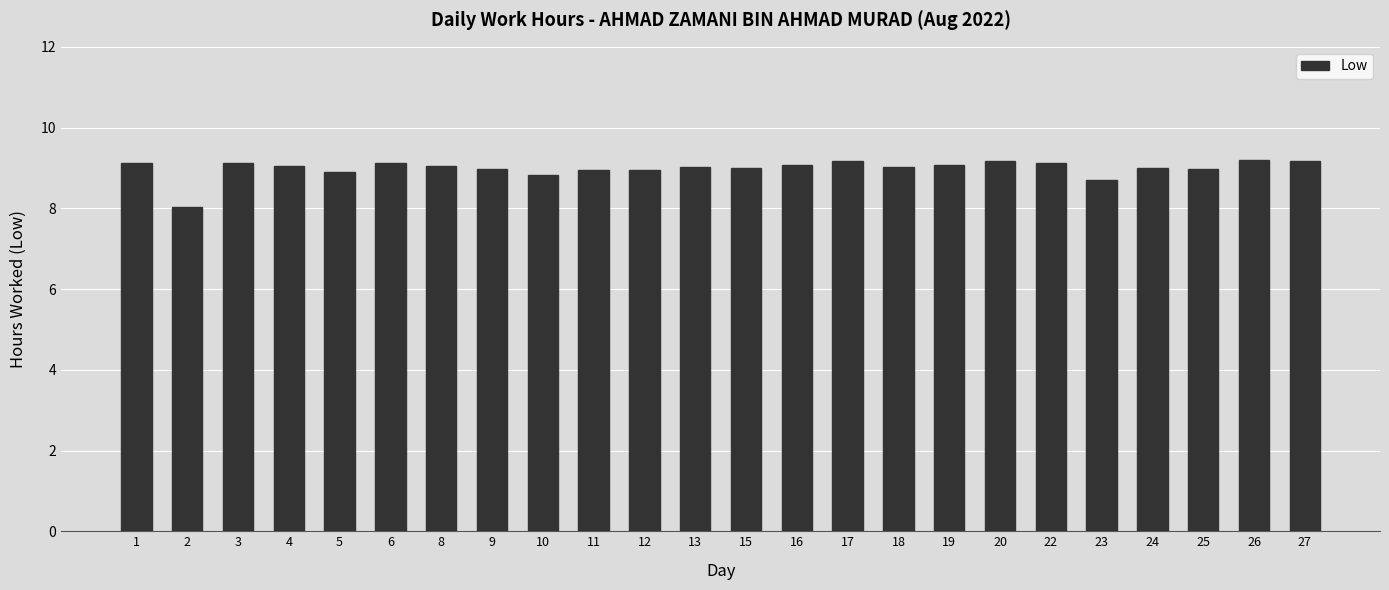

What is the minimum value shown in the chart?

8.0